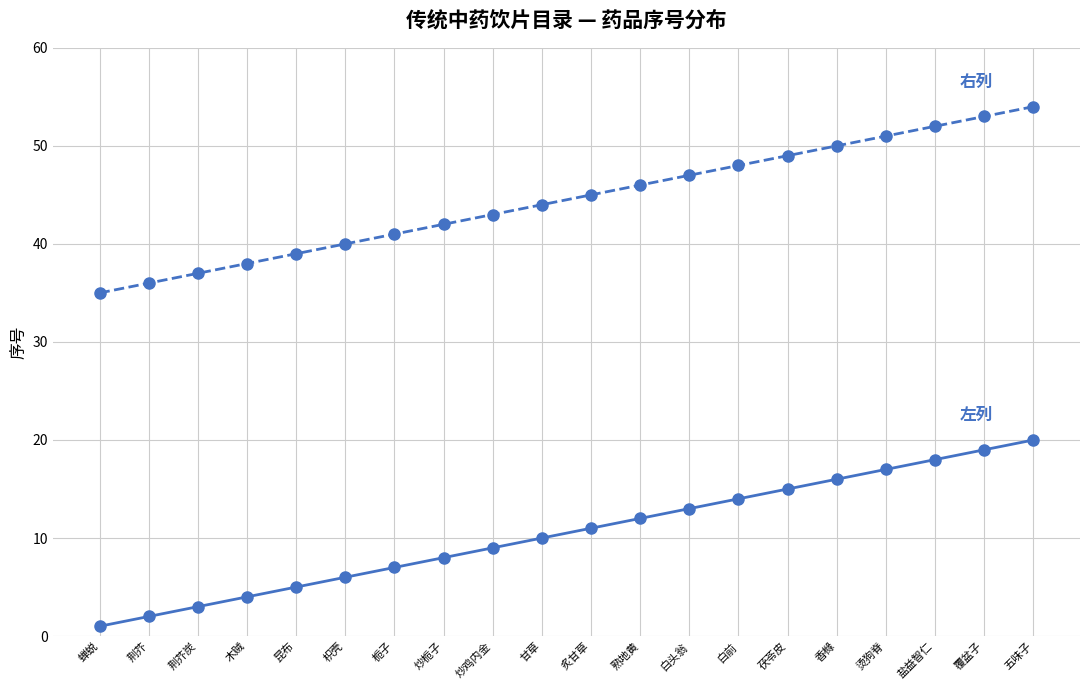

What is the label of the 5th point from the right?

香橼